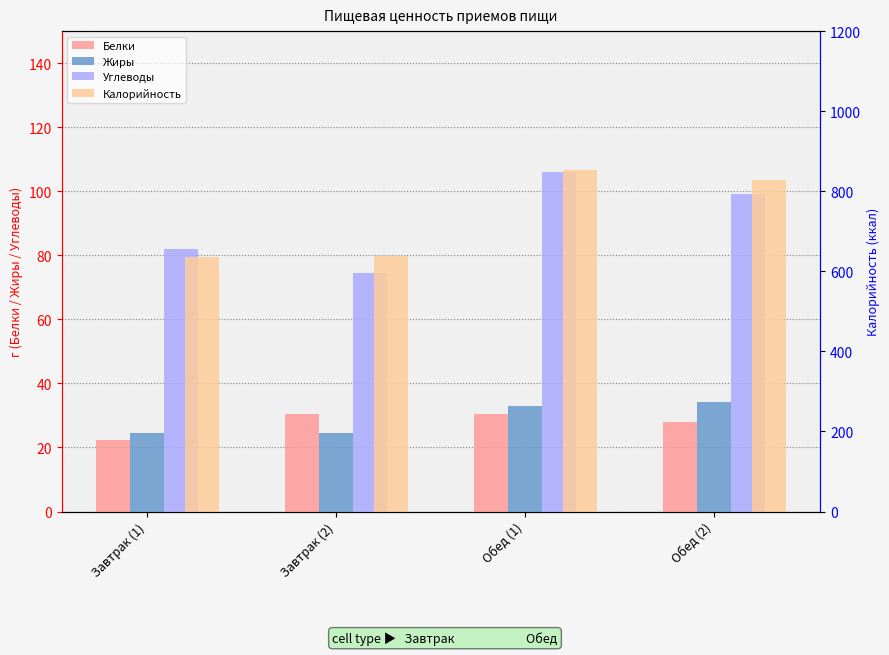

What are all the series names shown in the legend?

Белки, Жиры, Углеводы, Калорийность